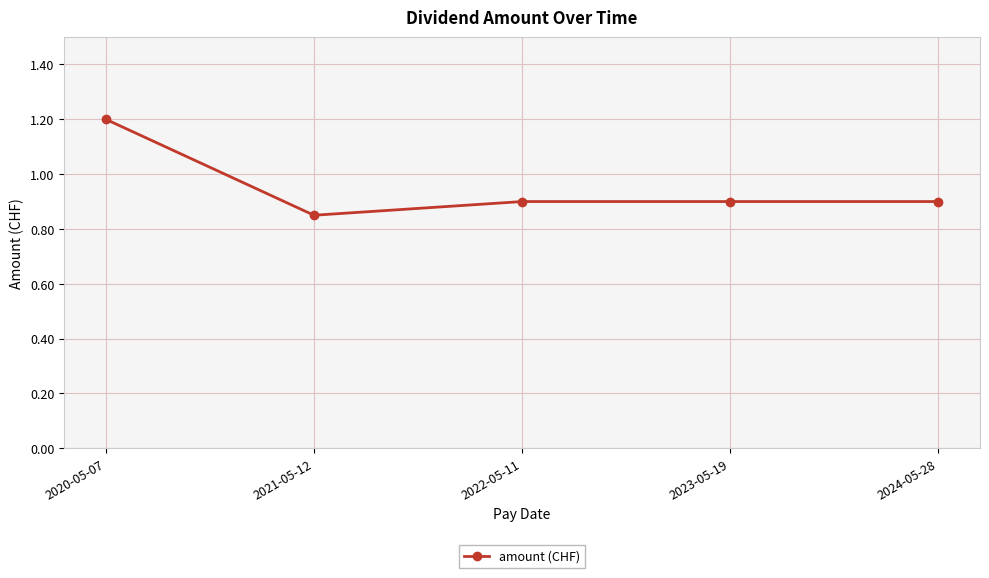

What is the difference between the maximum and second lowest values?

0.3